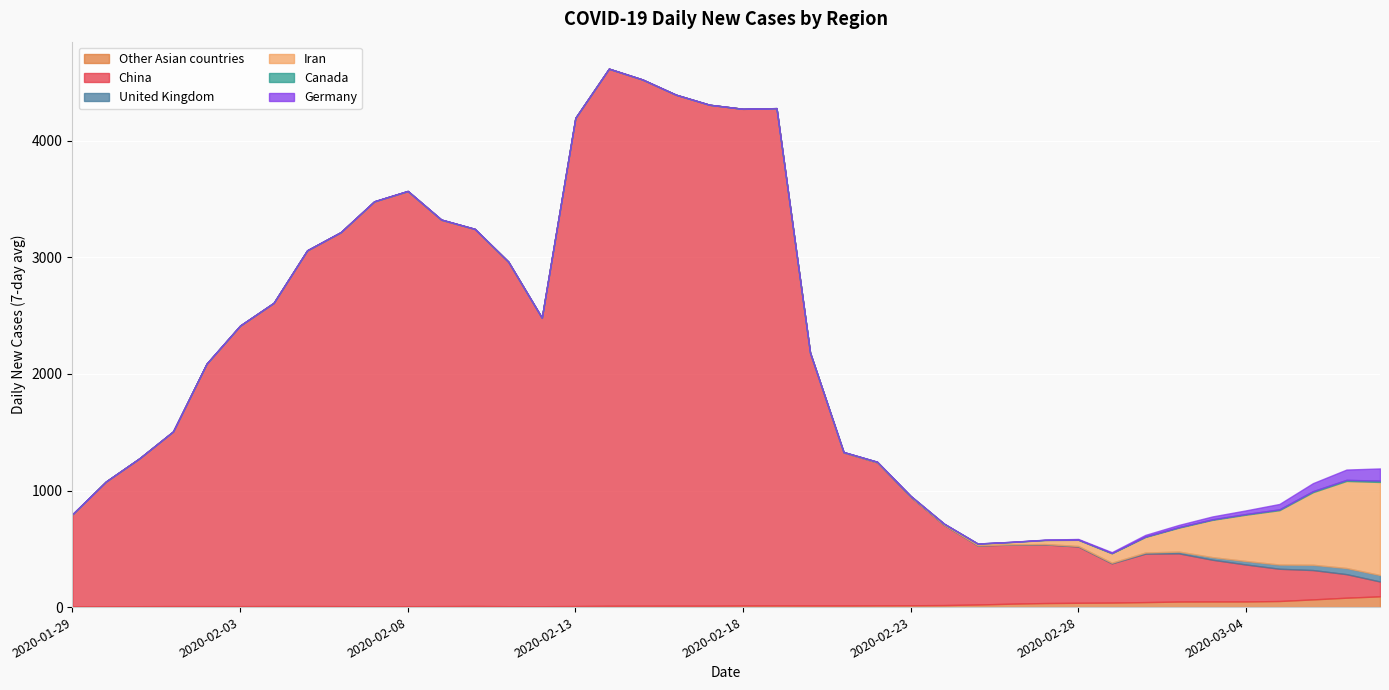

Does the chart display data point markers on the line(s)?

No